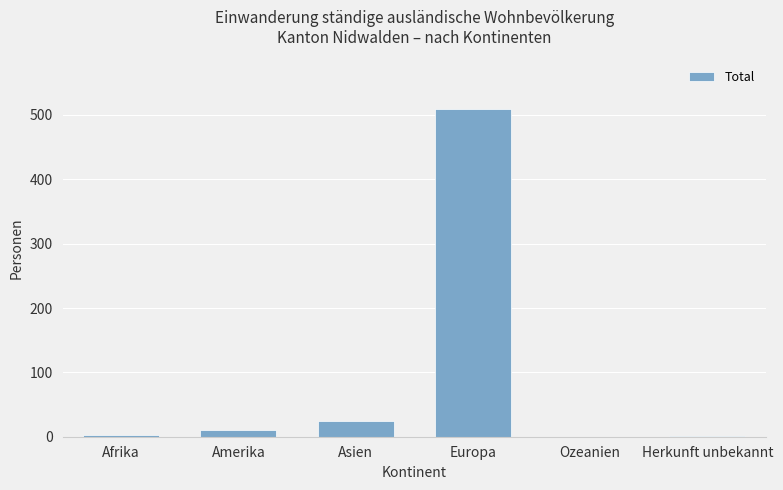

How many series are shown in this chart?

1